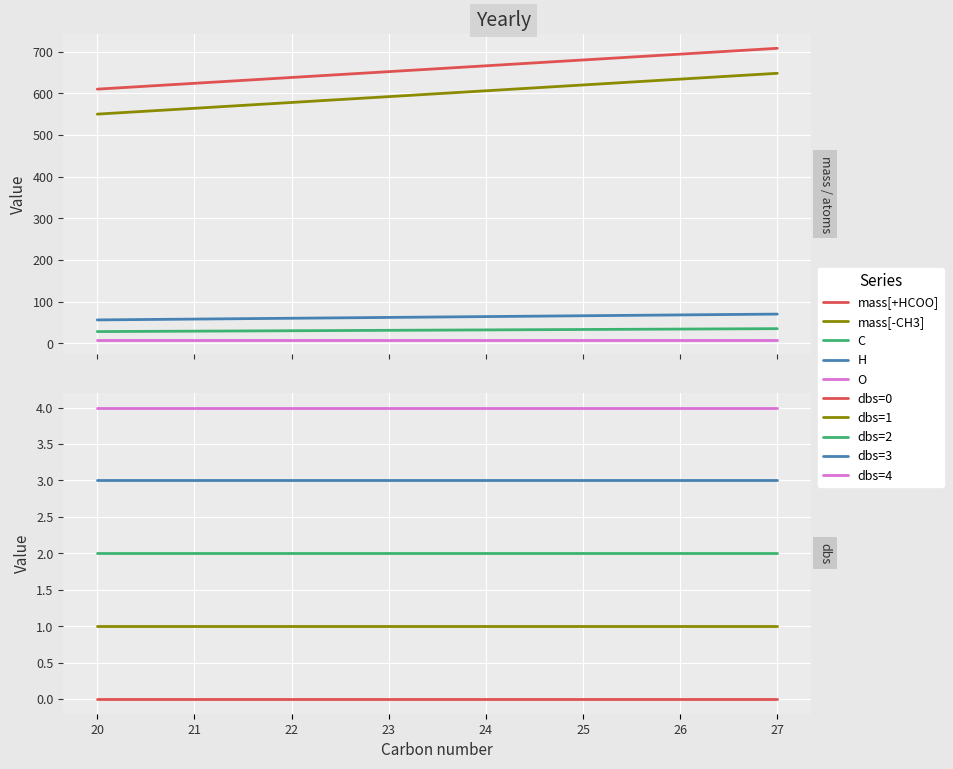

True or false: mass(form[-CH3]) and mass(form[+HCOO]) cross at least once.

False